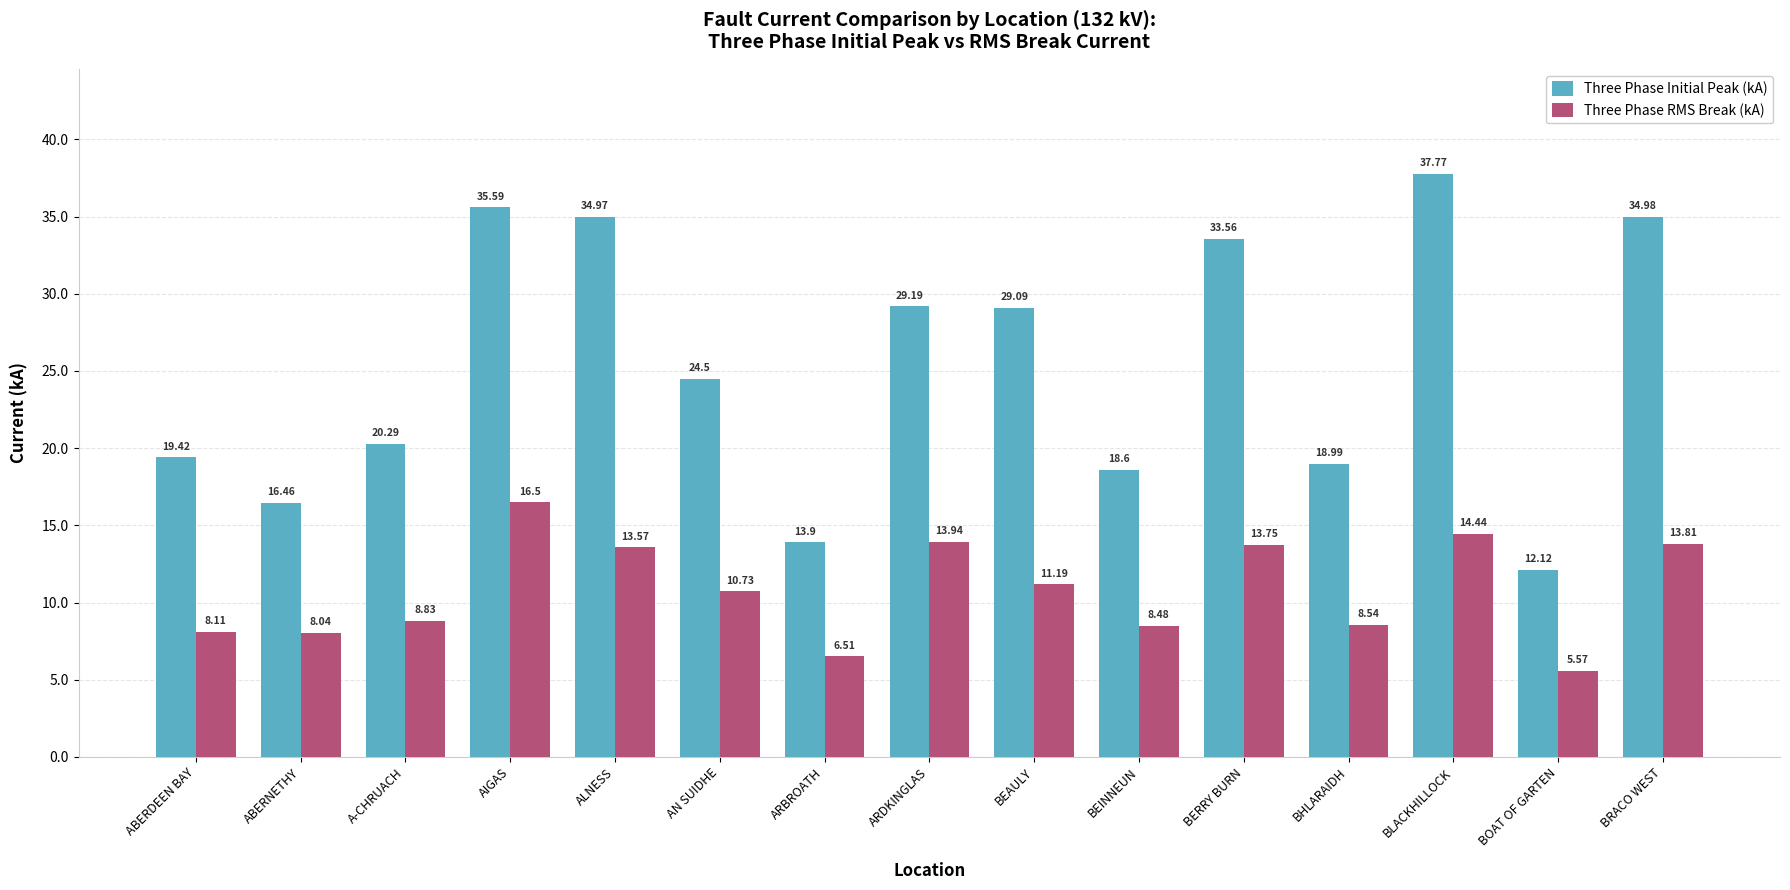

What position from the left is ARDKINGLAS?

8